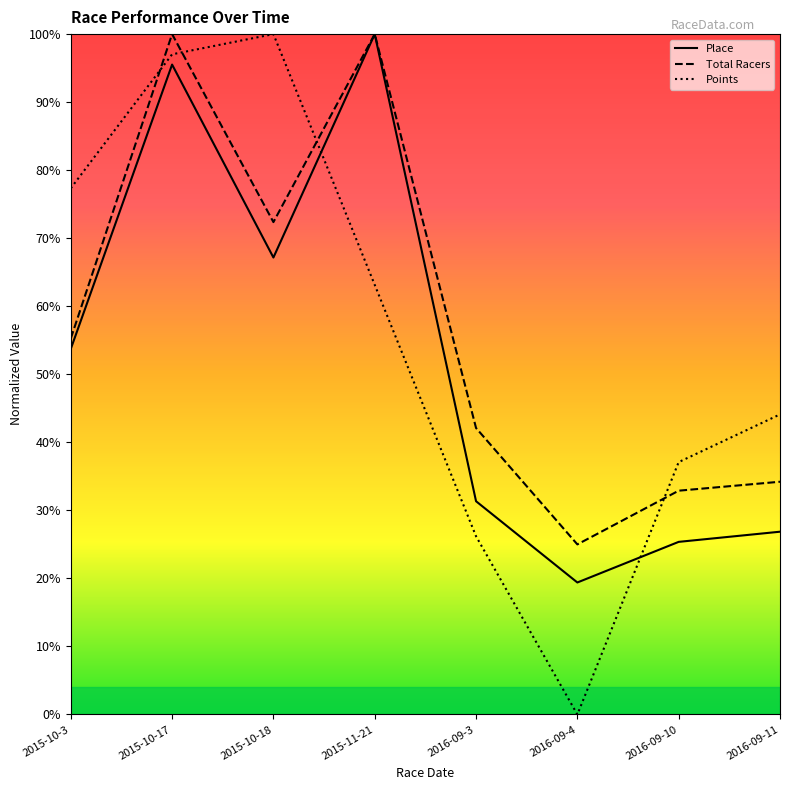

True or false: Total Racers and Place cross at least once.

False